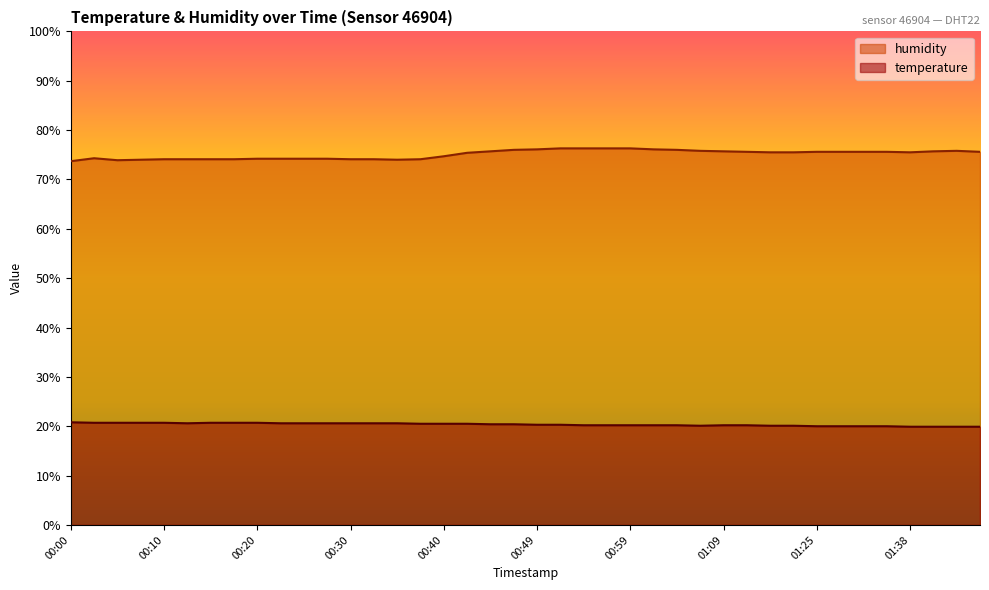

The value of humidity at 00:30 is 74.1. True or false?

True